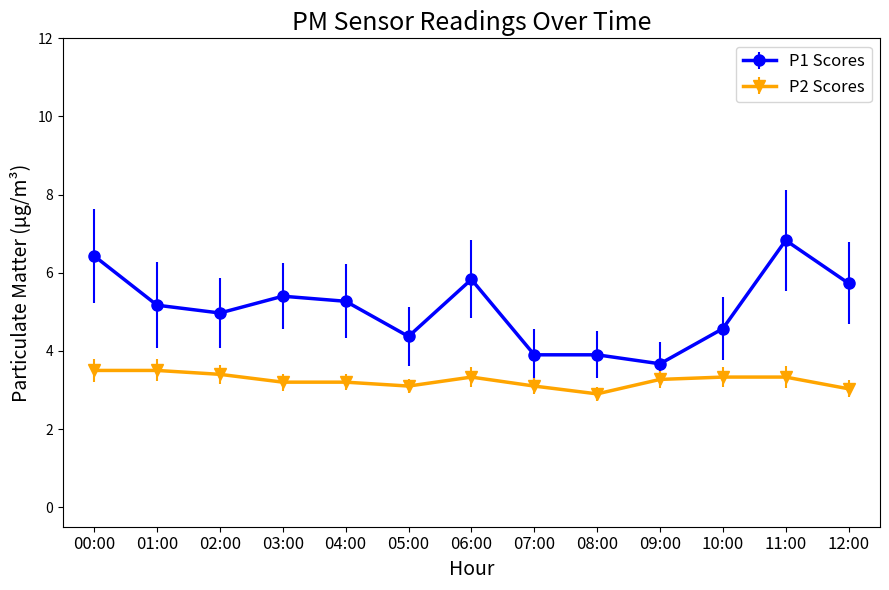

Reading right to left, transcribe all the data shown in this chart.

P1 Scores: 5.7	6.8	4.6	3.7	3.9	3.9	5.8	4.4	5.3	5.4	5.0	5.2	6.4
P2 Scores: 3.0	3.3	3.3	3.3	2.9	3.1	3.3	3.1	3.2	3.2	3.4	3.5	3.5